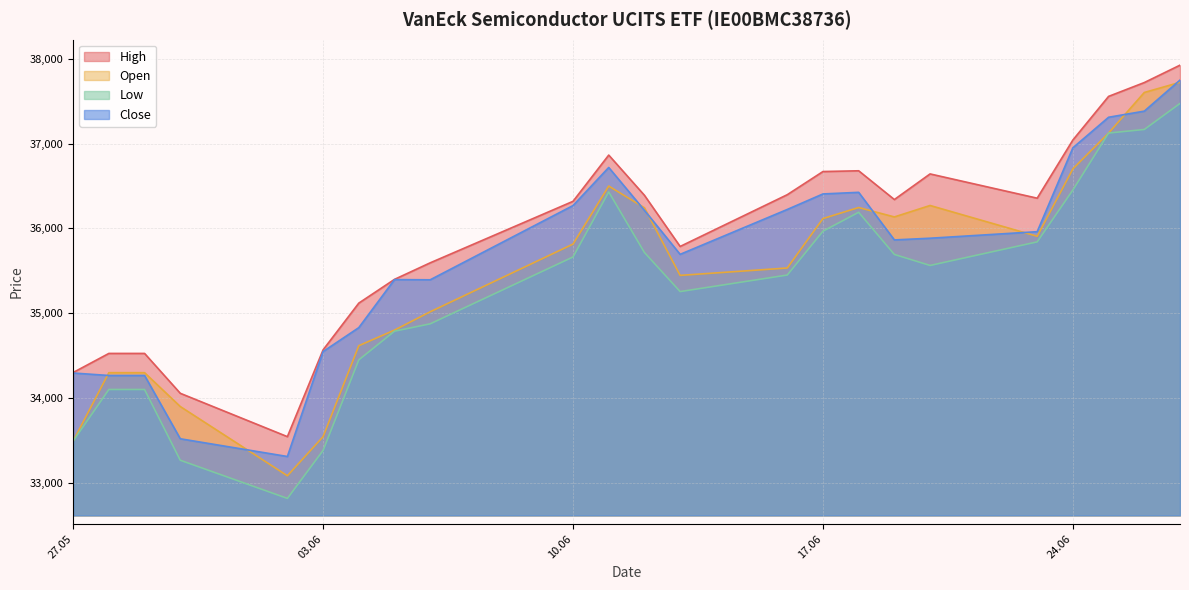

What is the total value across all series at 17.06?

145159